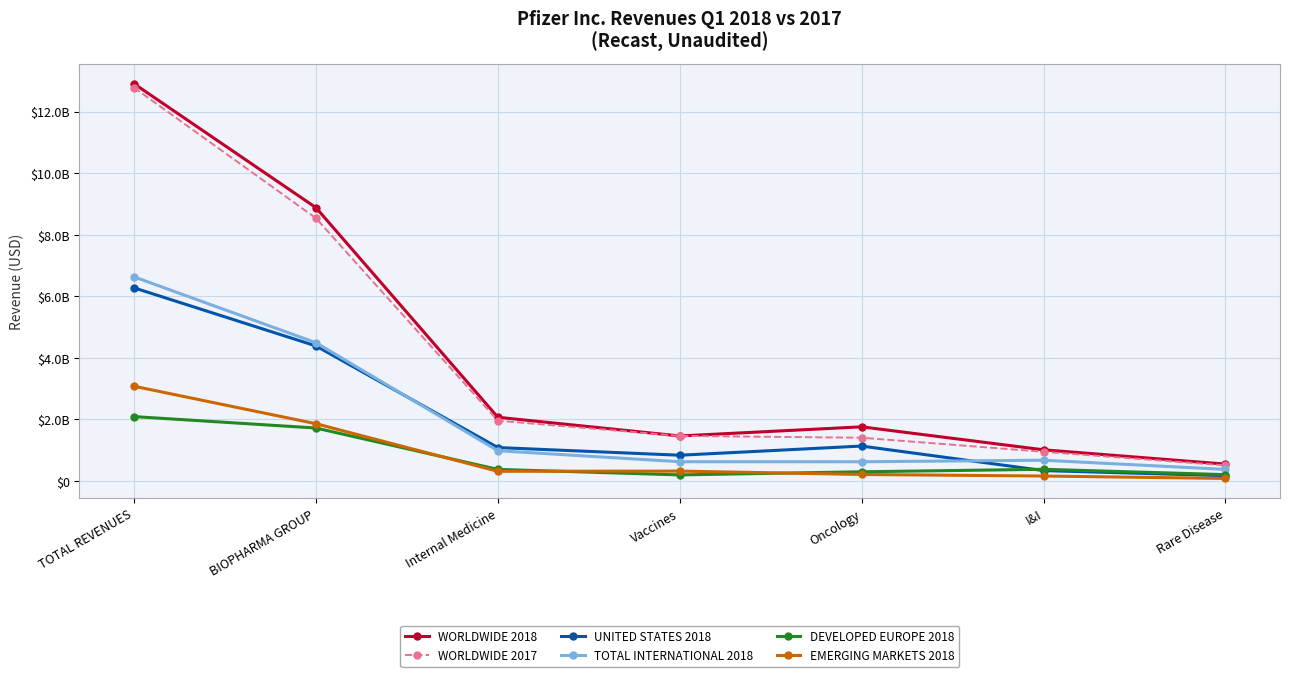

Rank the series at BIOPHARMA GROUP from highest to lowest value.

WORLDWIDE 2018, WORLDWIDE 2017, TOTAL INTERNATIONAL 2018, UNITED STATES 2018, EMERGING MARKETS 2018, DEVELOPED EUROPE 2018